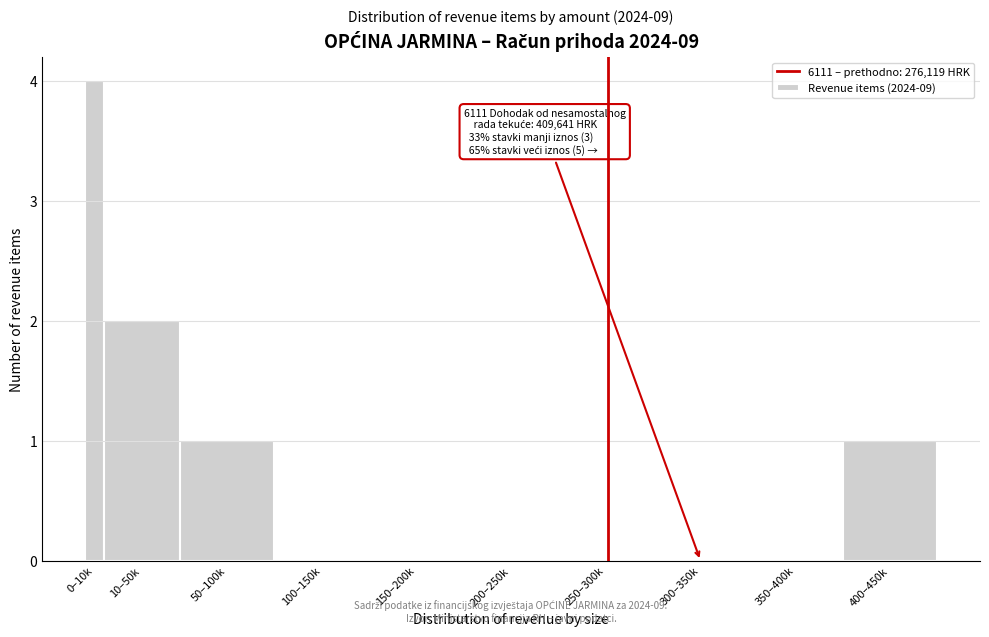

Reading right to left, transcribe all the data shown in this chart.

400–450k=1	350–400k=0	300–350k=0	250–300k=0	200–250k=0	150–200k=0	100–150k=0	50–100k=1	10–50k=2	0–10k=4